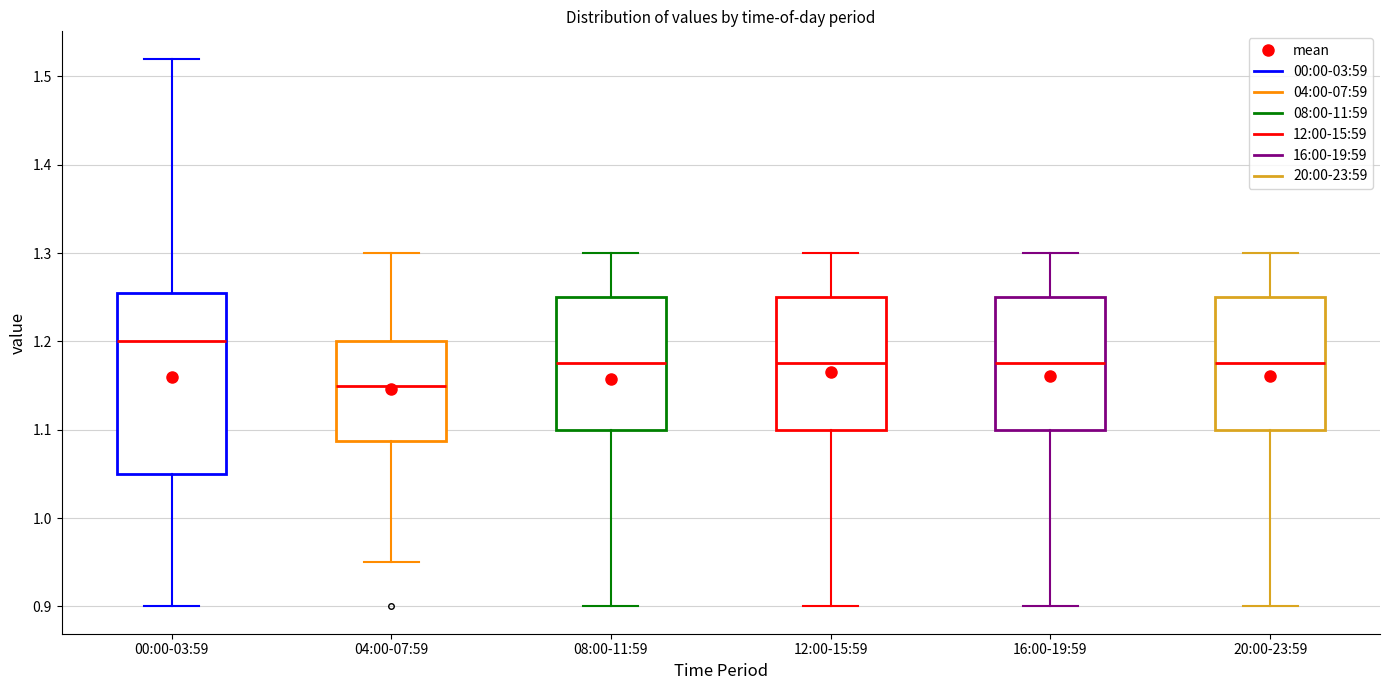

Where does the lower whisker of the box for 04:00-07:59 end on the y-axis? The values are not printed on the chart, so give them approximately, as read against the axis.

0.95